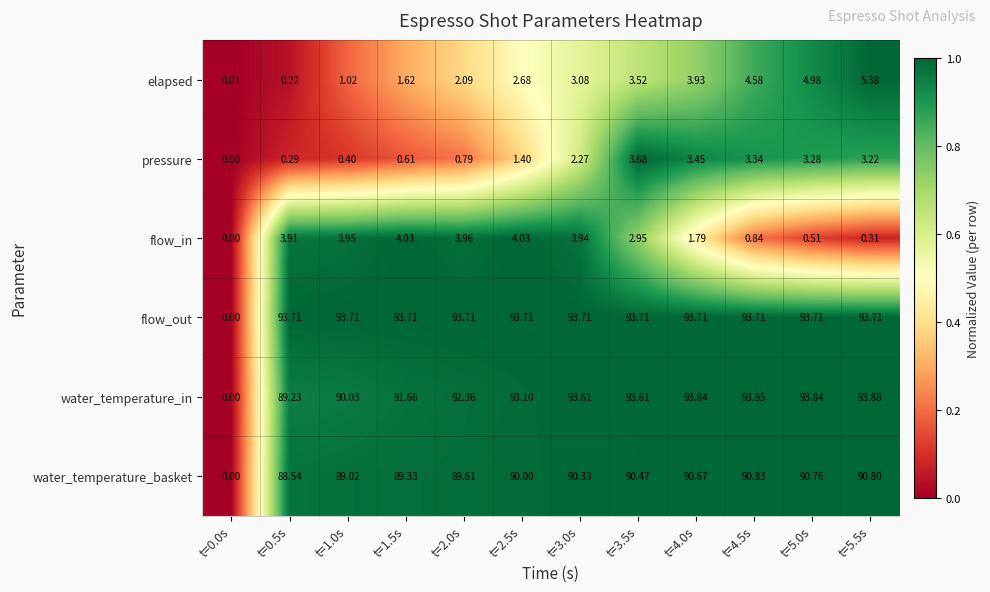

At which category is the sum across all series the highest?

t=3.5s